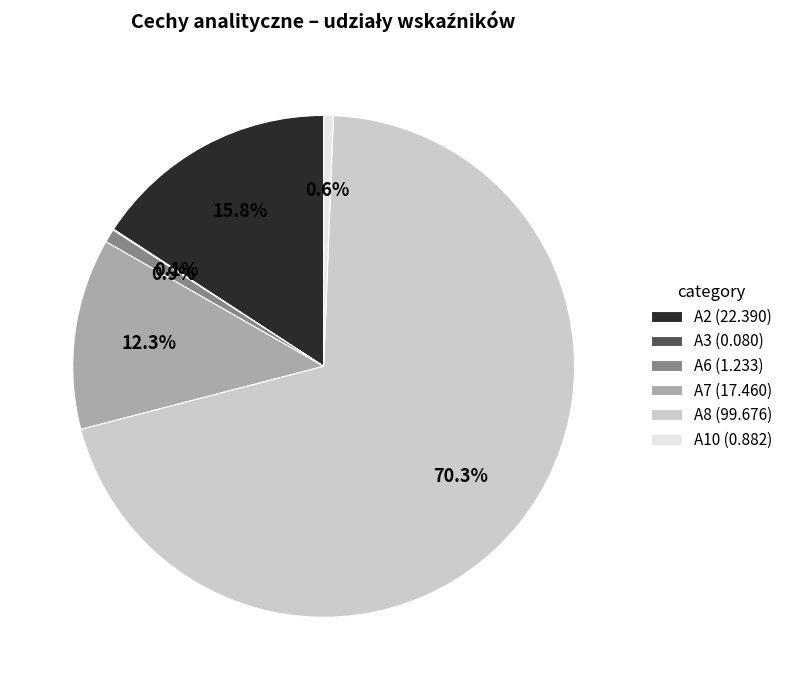

Which category accounts for the majority?

A8